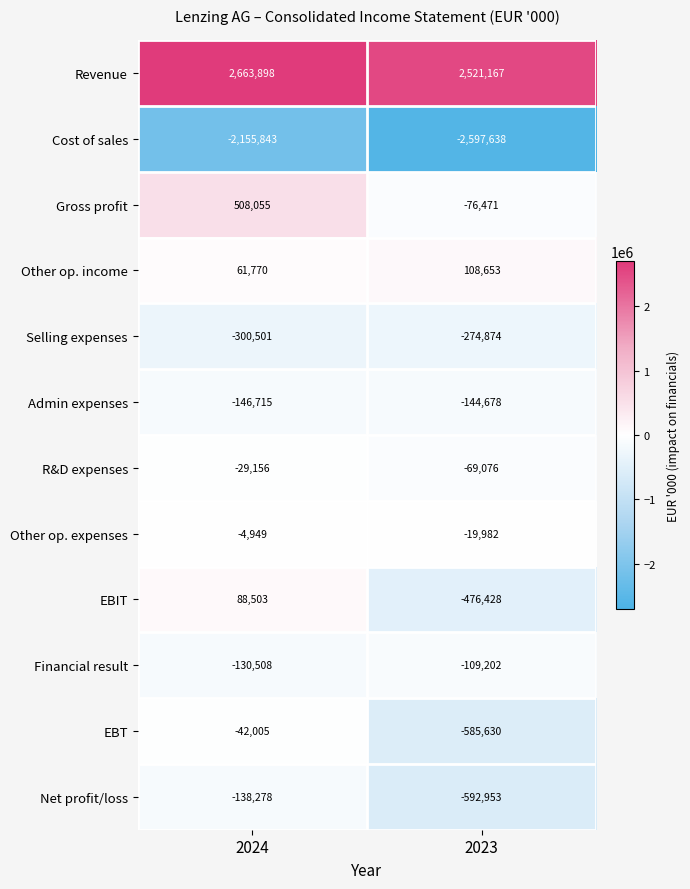

At 2024, list the series in order from largest to smallest.

Revenue, Gross profit, EBIT, Other op. income, Other op. expenses, R&D expenses, EBT, Financial result, Net profit/loss, Admin expenses, Selling expenses, Cost of sales